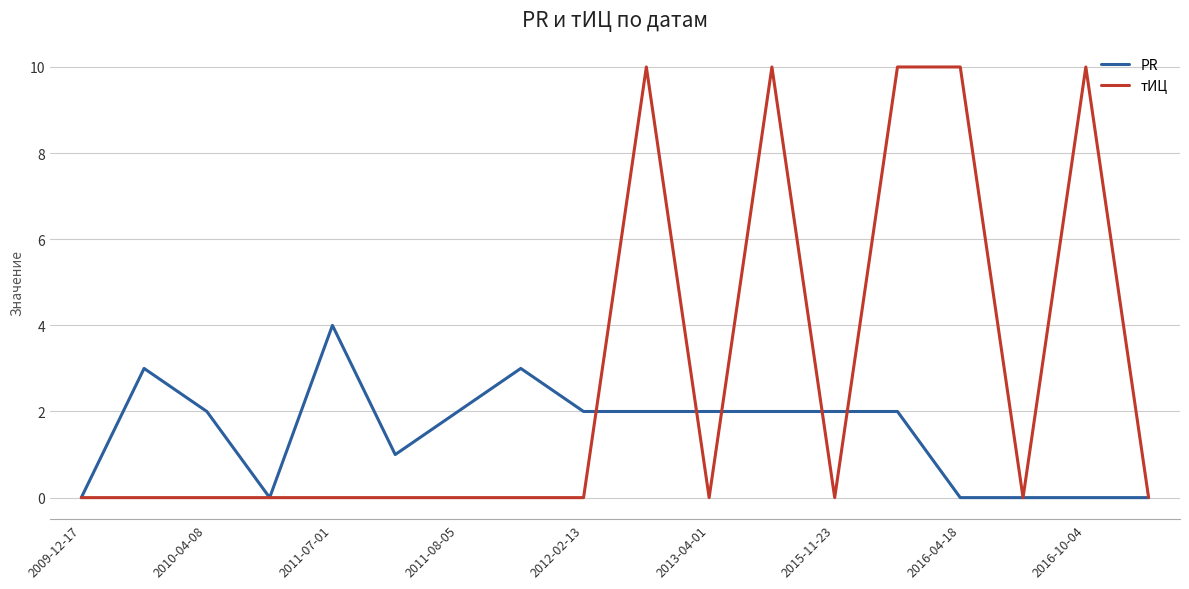

Which series has the widest spread of values?

тИЦ